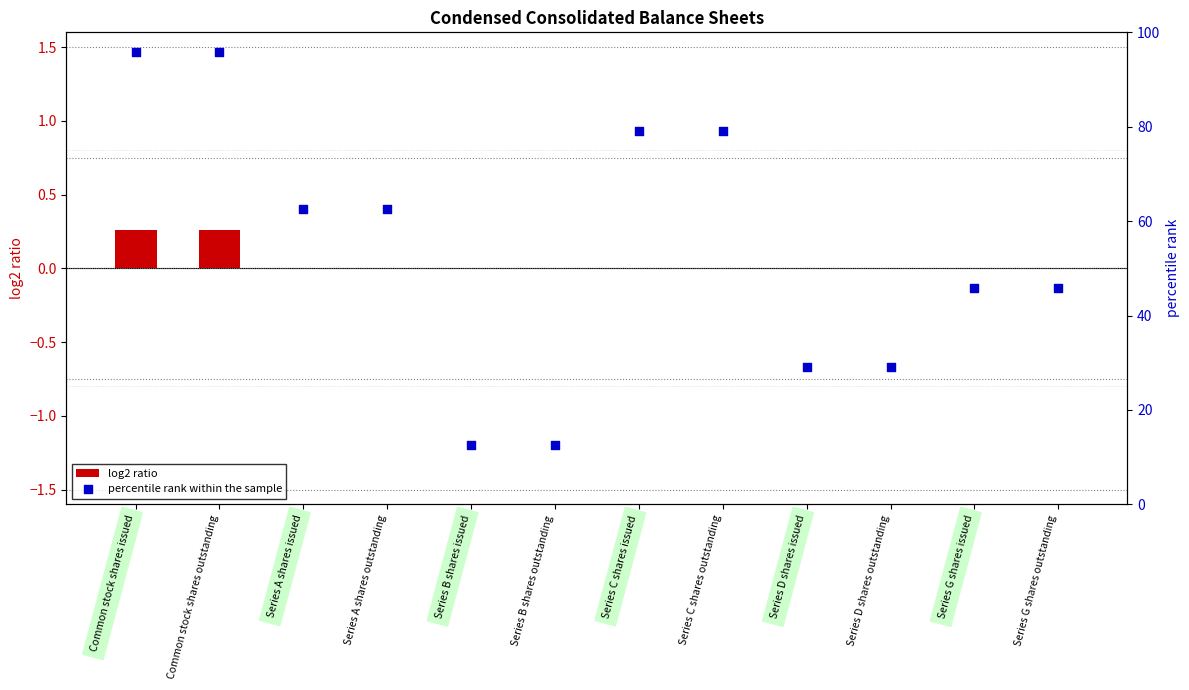

Which series has the widest spread of Y values?

percentile rank within the sample